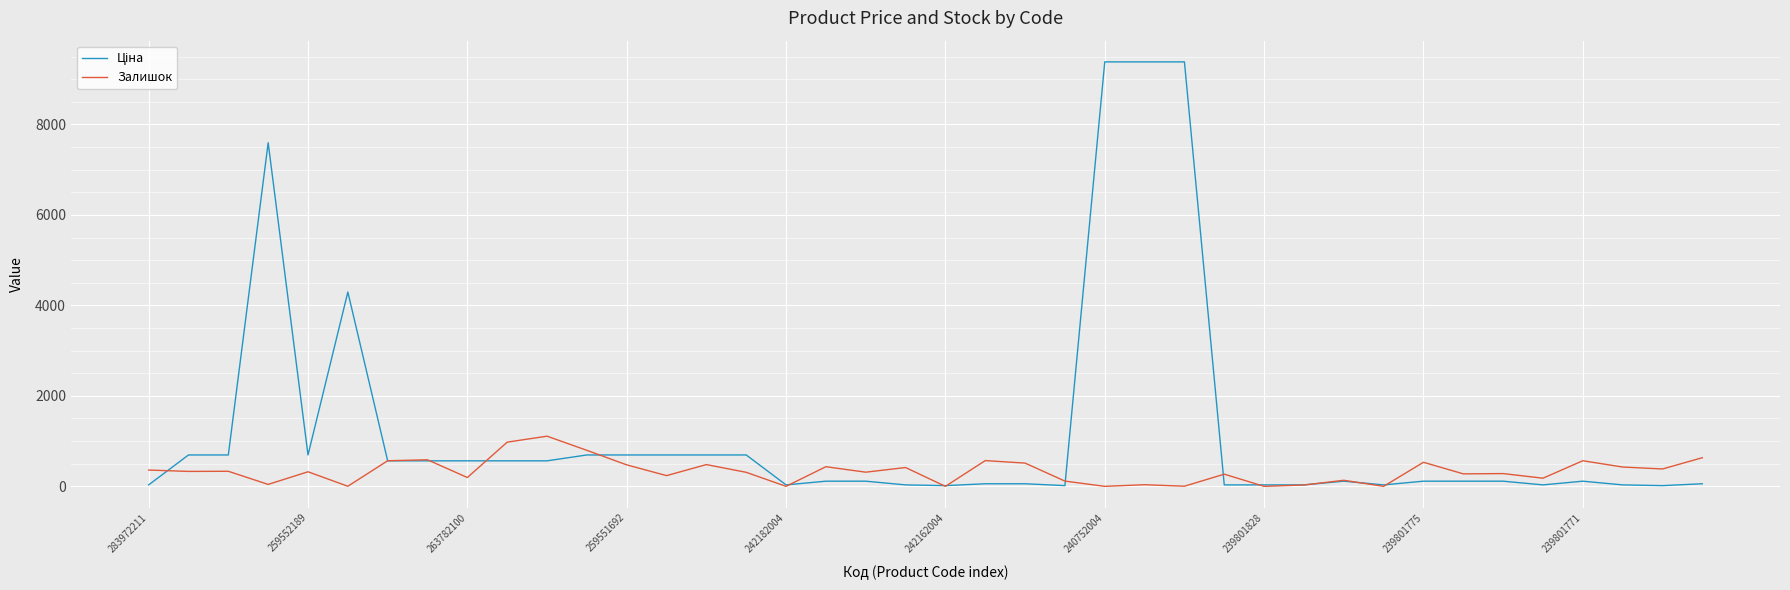

What is the greatest value displayed?

9384.0